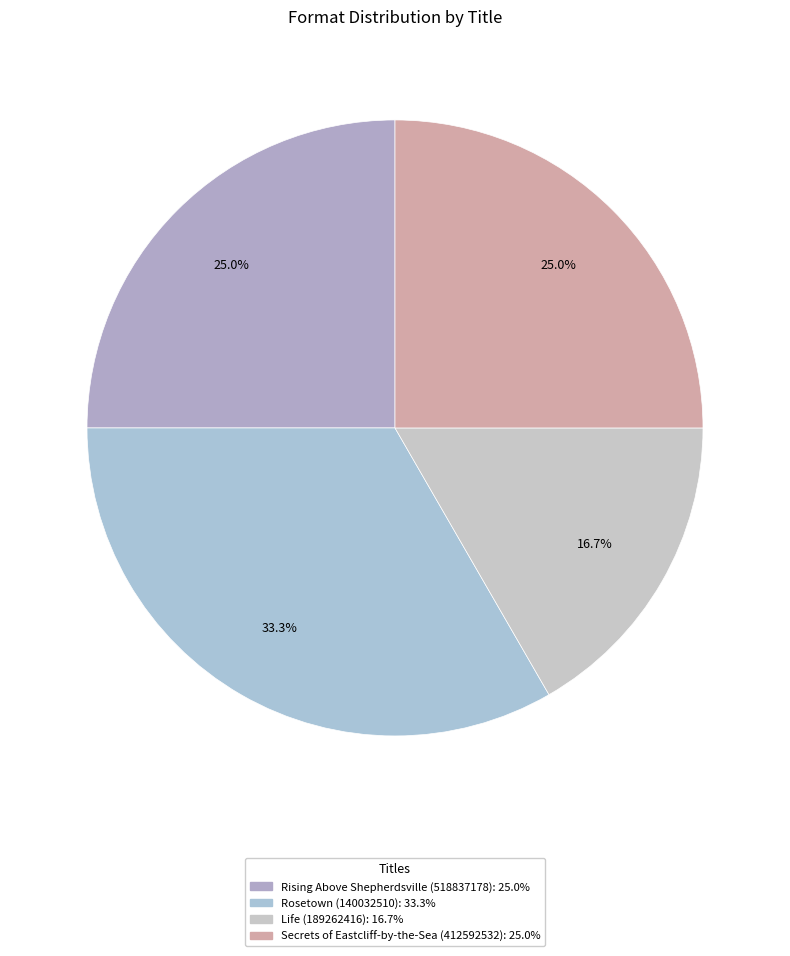

Is there a majority slice in this chart?

No